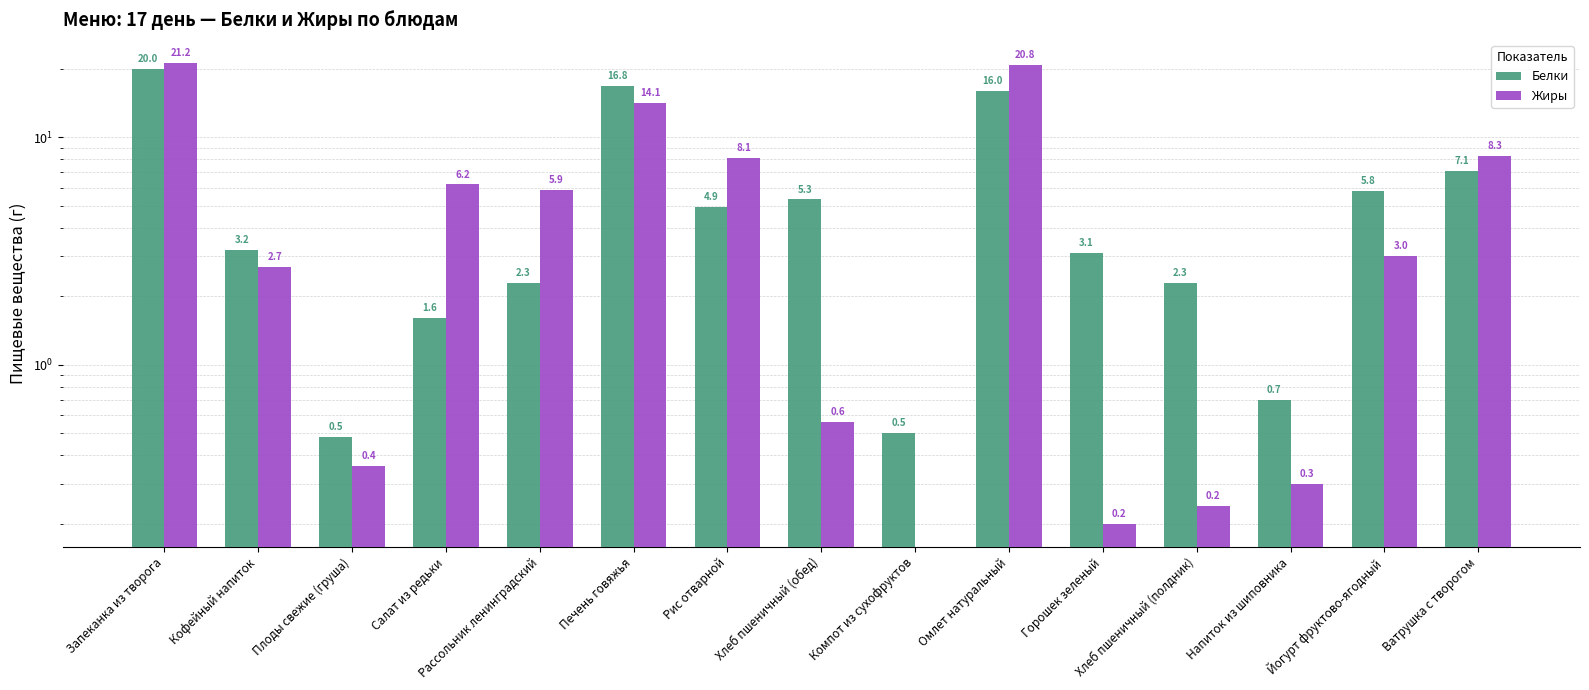

Rank the series by their average value, from lowest to highest.

Белки, Жиры